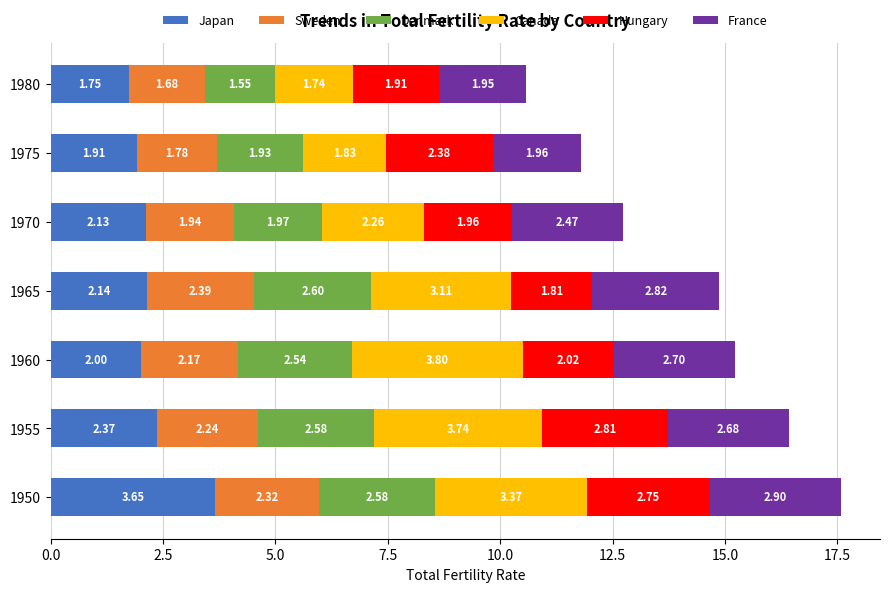

List the labels in order of Japan value, largest first.

1950, 1955, 1965, 1970, 1960, 1975, 1980